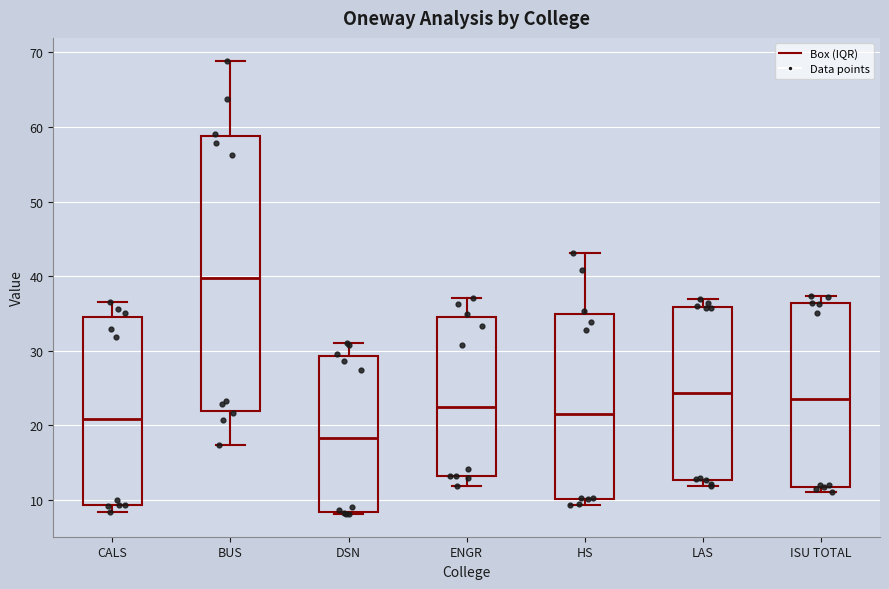

Which box's median line is the lowest?

DSN